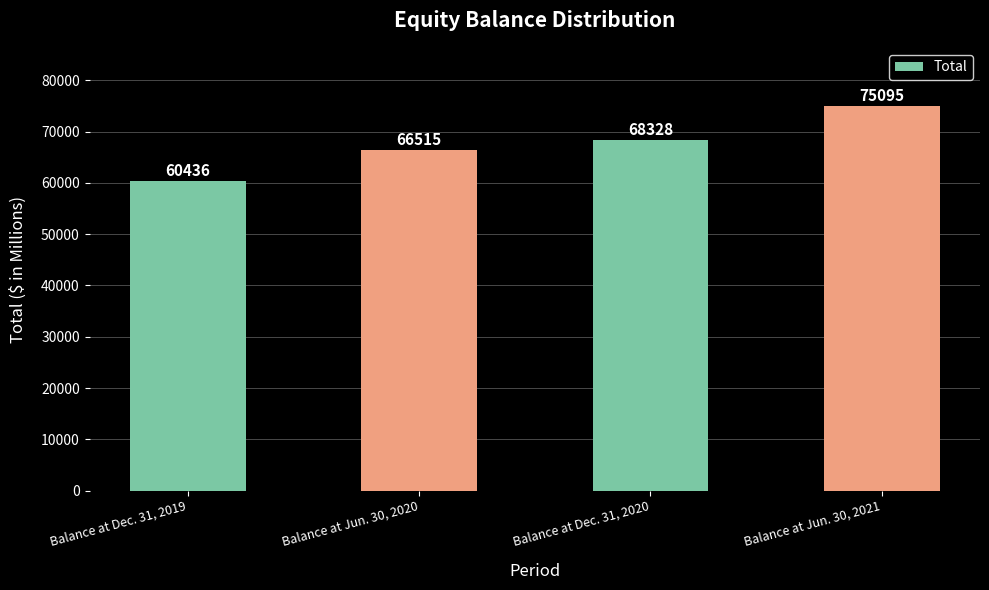

What is the change in value from Balance at Dec. 31, 2019 to Balance at Dec. 31, 2020?

+7892